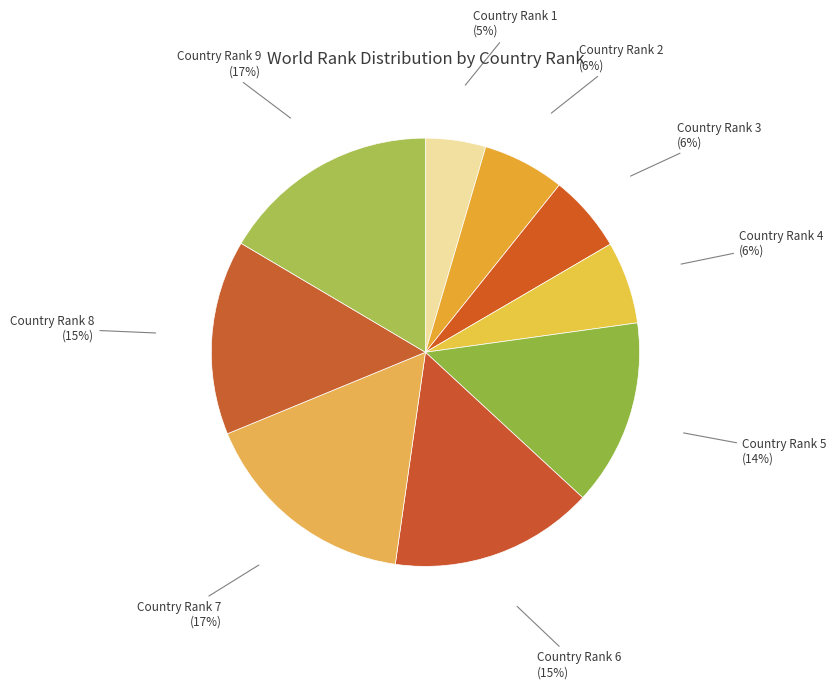

To the nearest percent, what is the combined percentage of Country Rank 2 and Country Rank 4?

12%